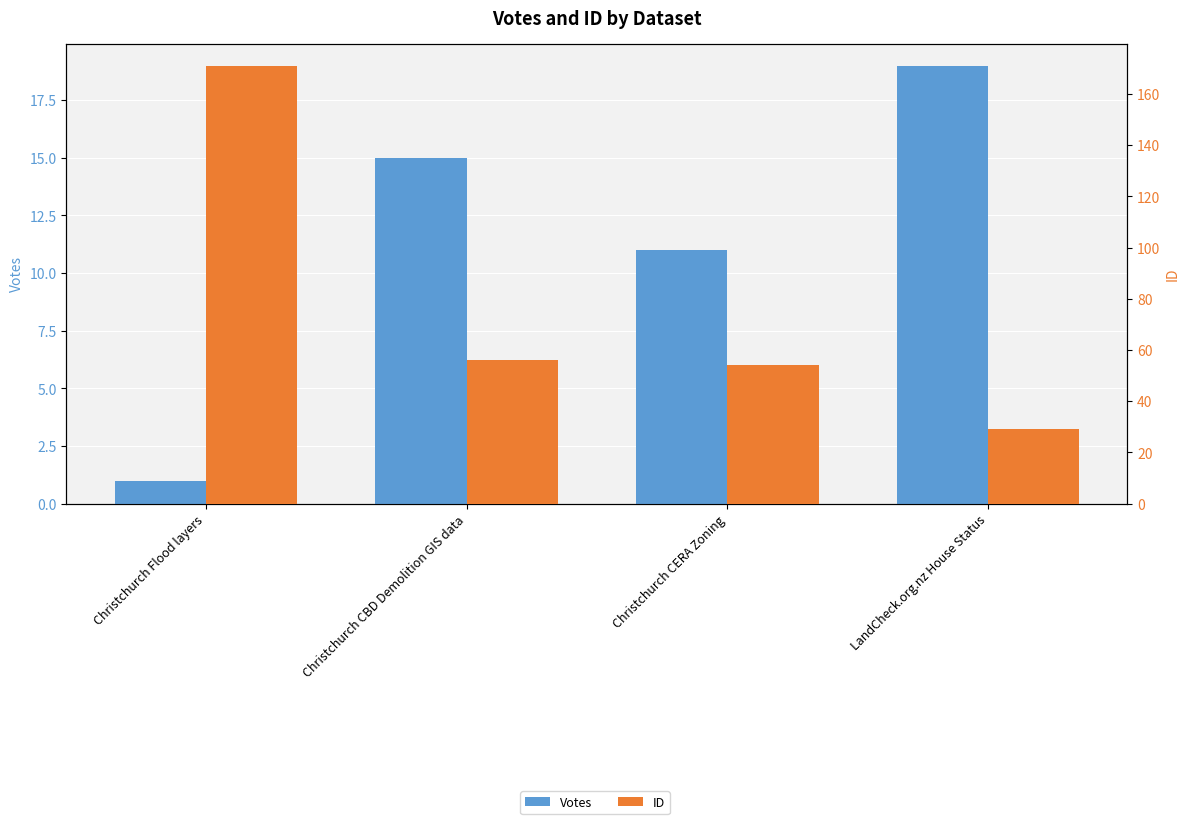

The value of ID at LandCheck.org.nz House Status is 29. True or false?

True